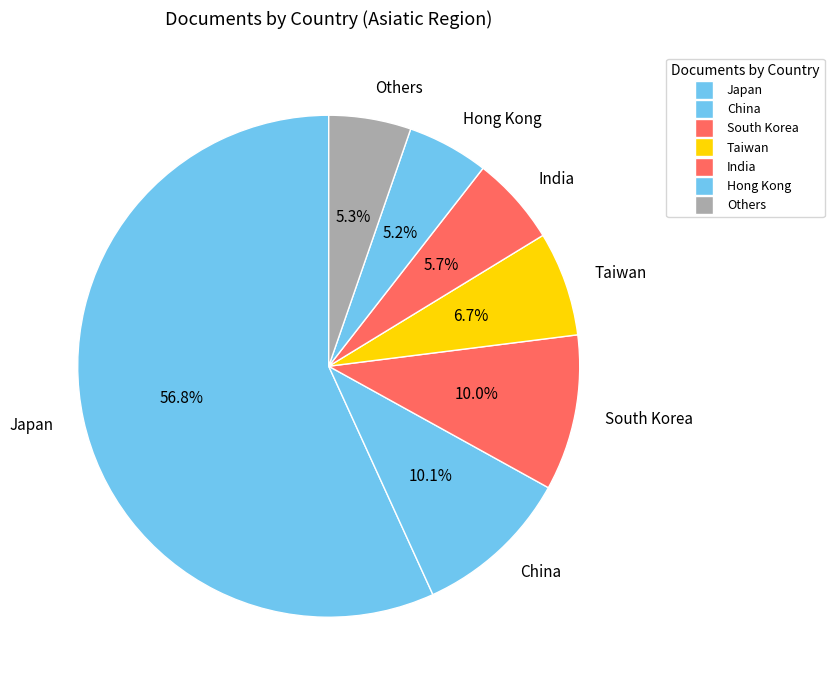

Is there any slice that represents more than half of the pie?

Yes